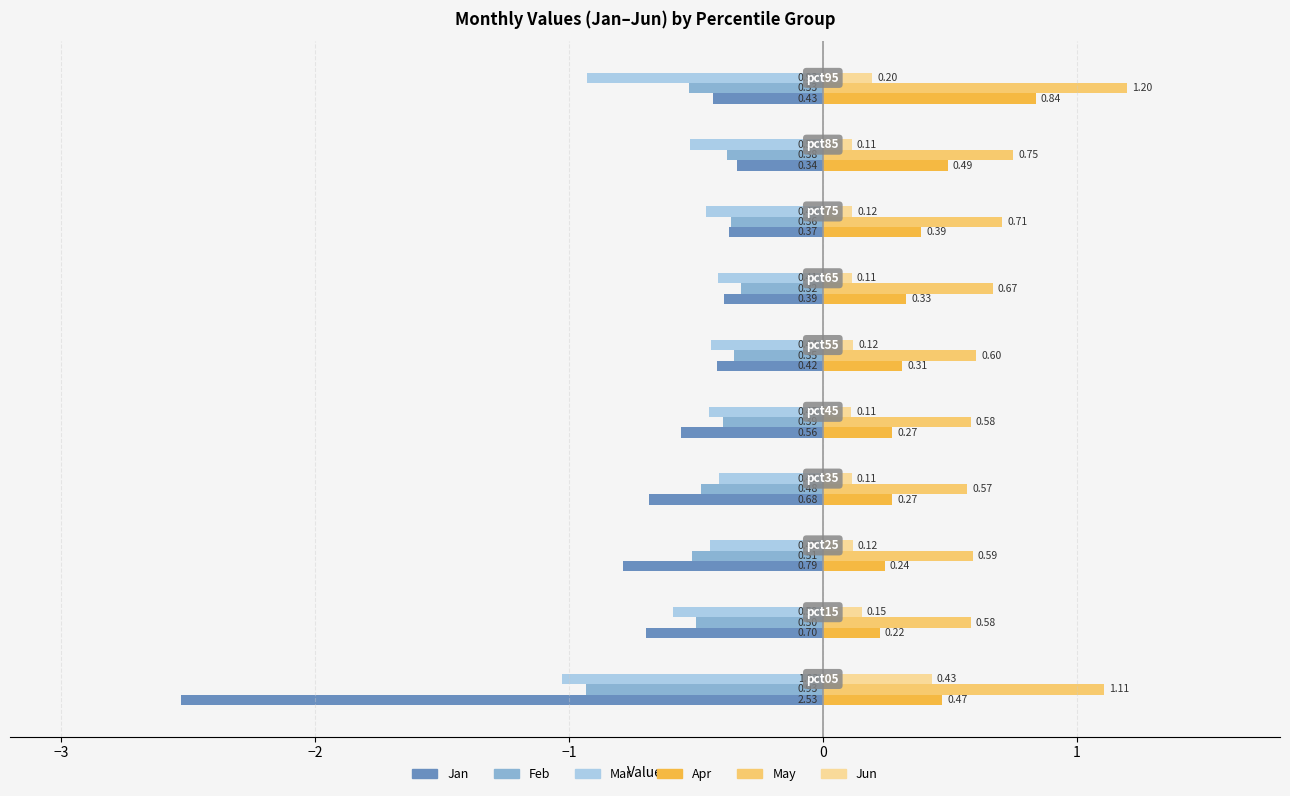

Count the number of data series in this chart.

6